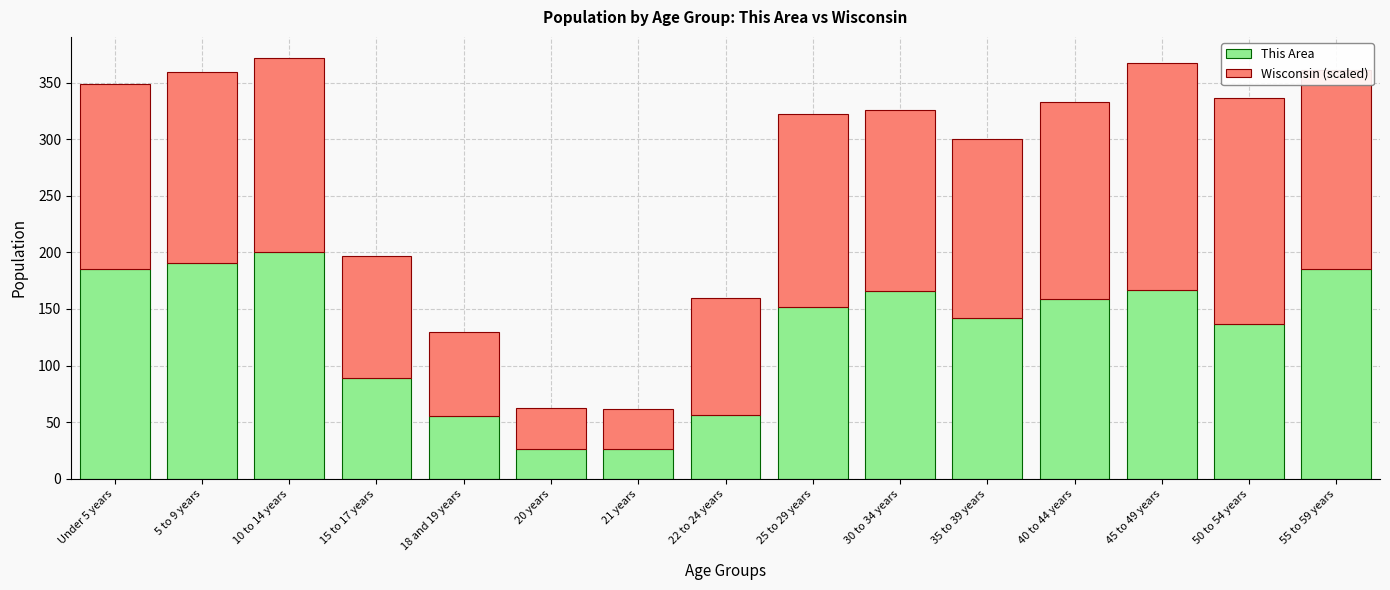

What is the total value across all series at 20 years?

62.9